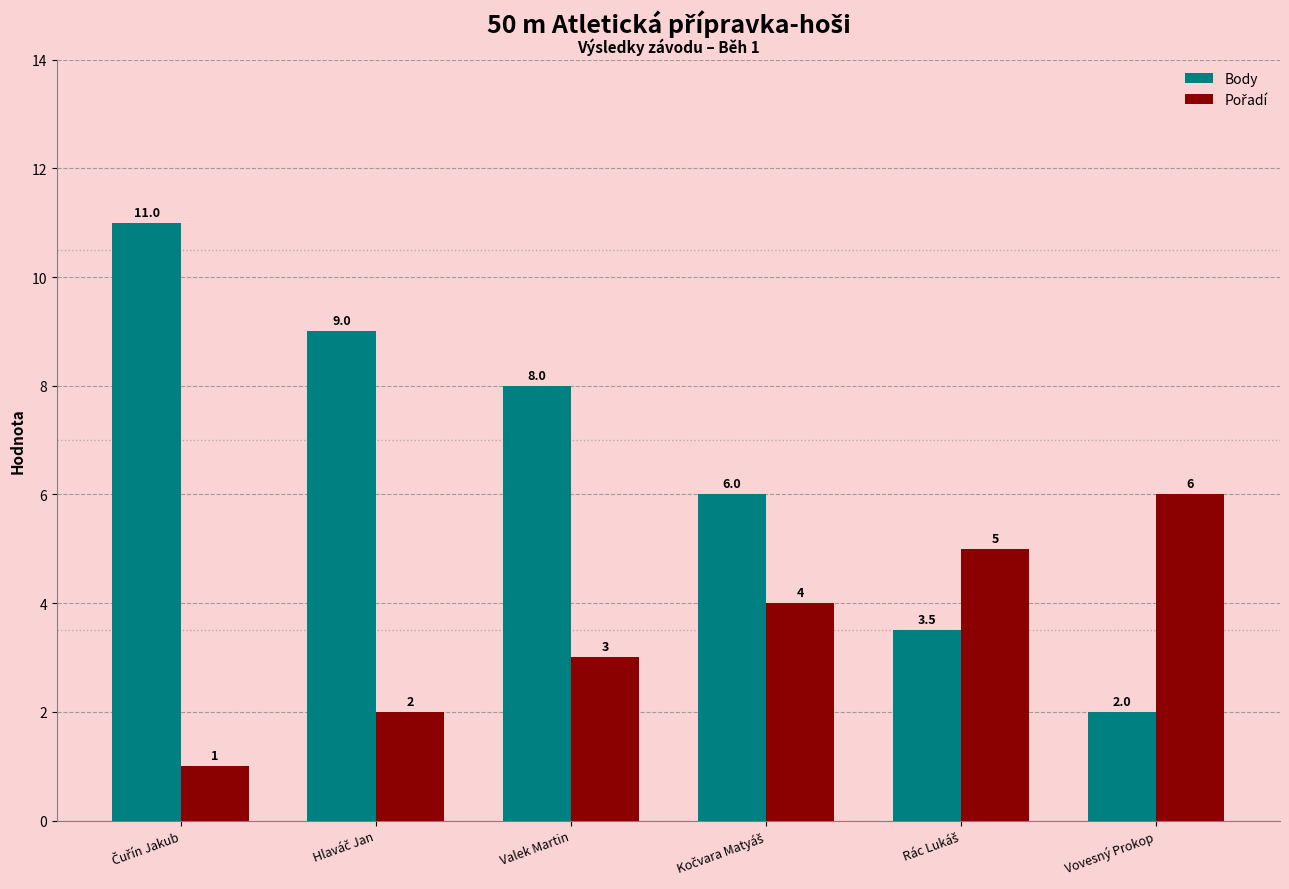

The value of Body at Vovesný Prokop is 2.0. True or false?

True